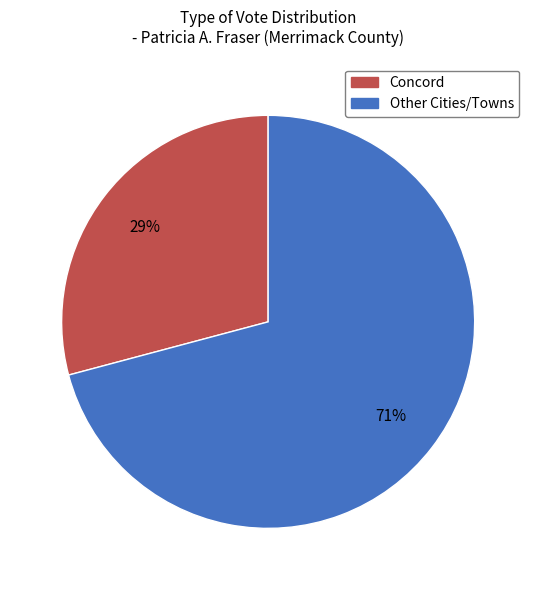

Is there a majority slice in this chart?

Yes